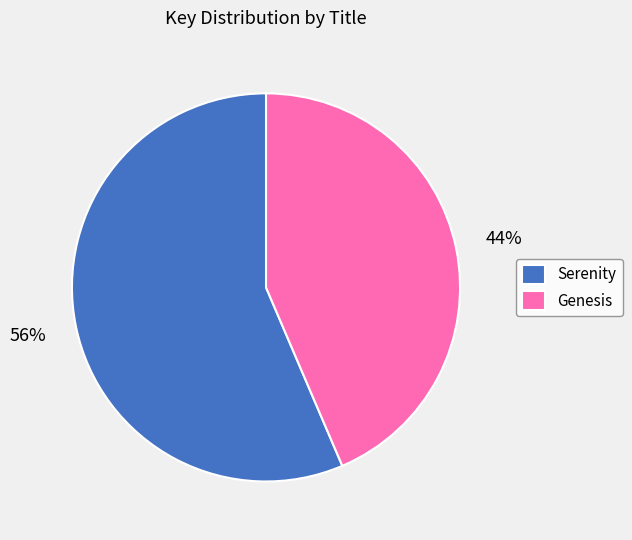

To the nearest percent, what is the average slice percentage?

50%